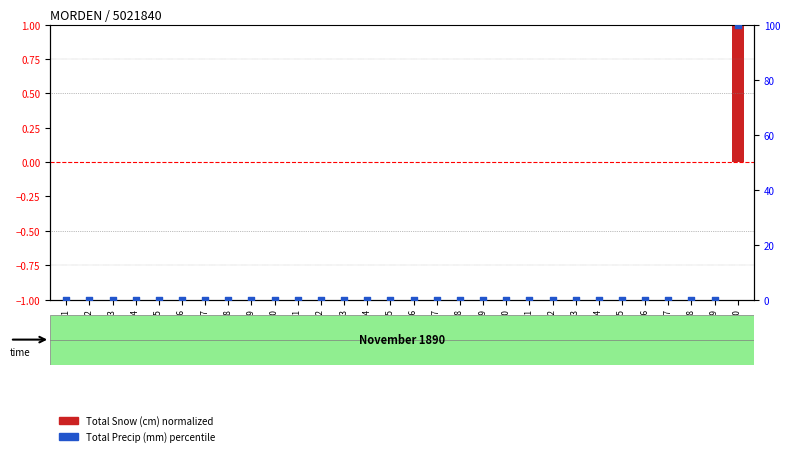

What are all the series names shown in the legend?

Total Snow (cm) normalized, Total Precip (mm) percentile